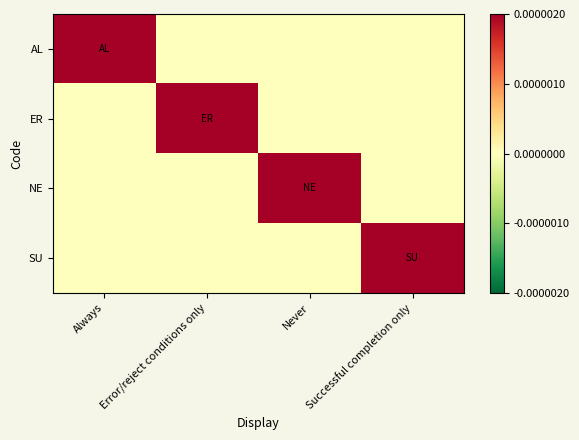

Which series has the largest range (max minus min)?

AL